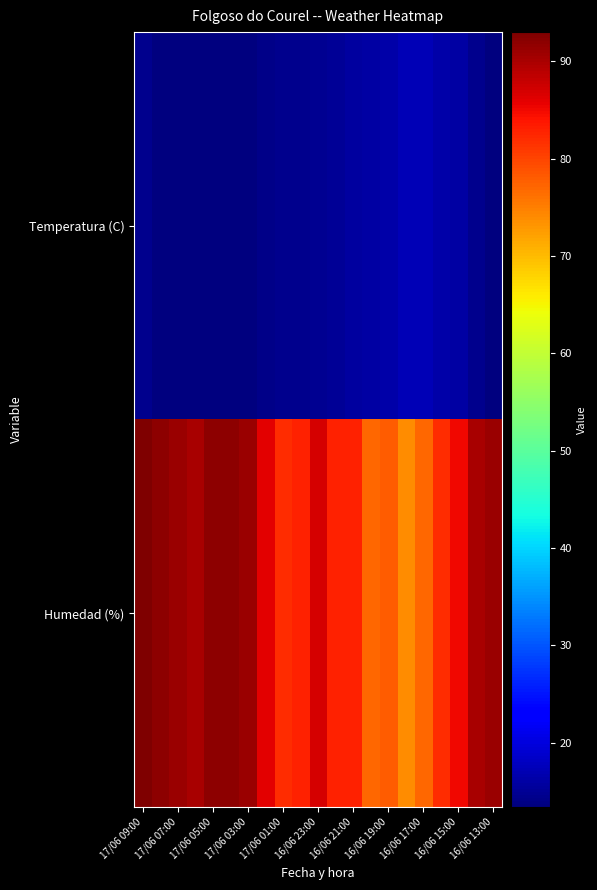

At how many categories does at least one series exceed 57?

21